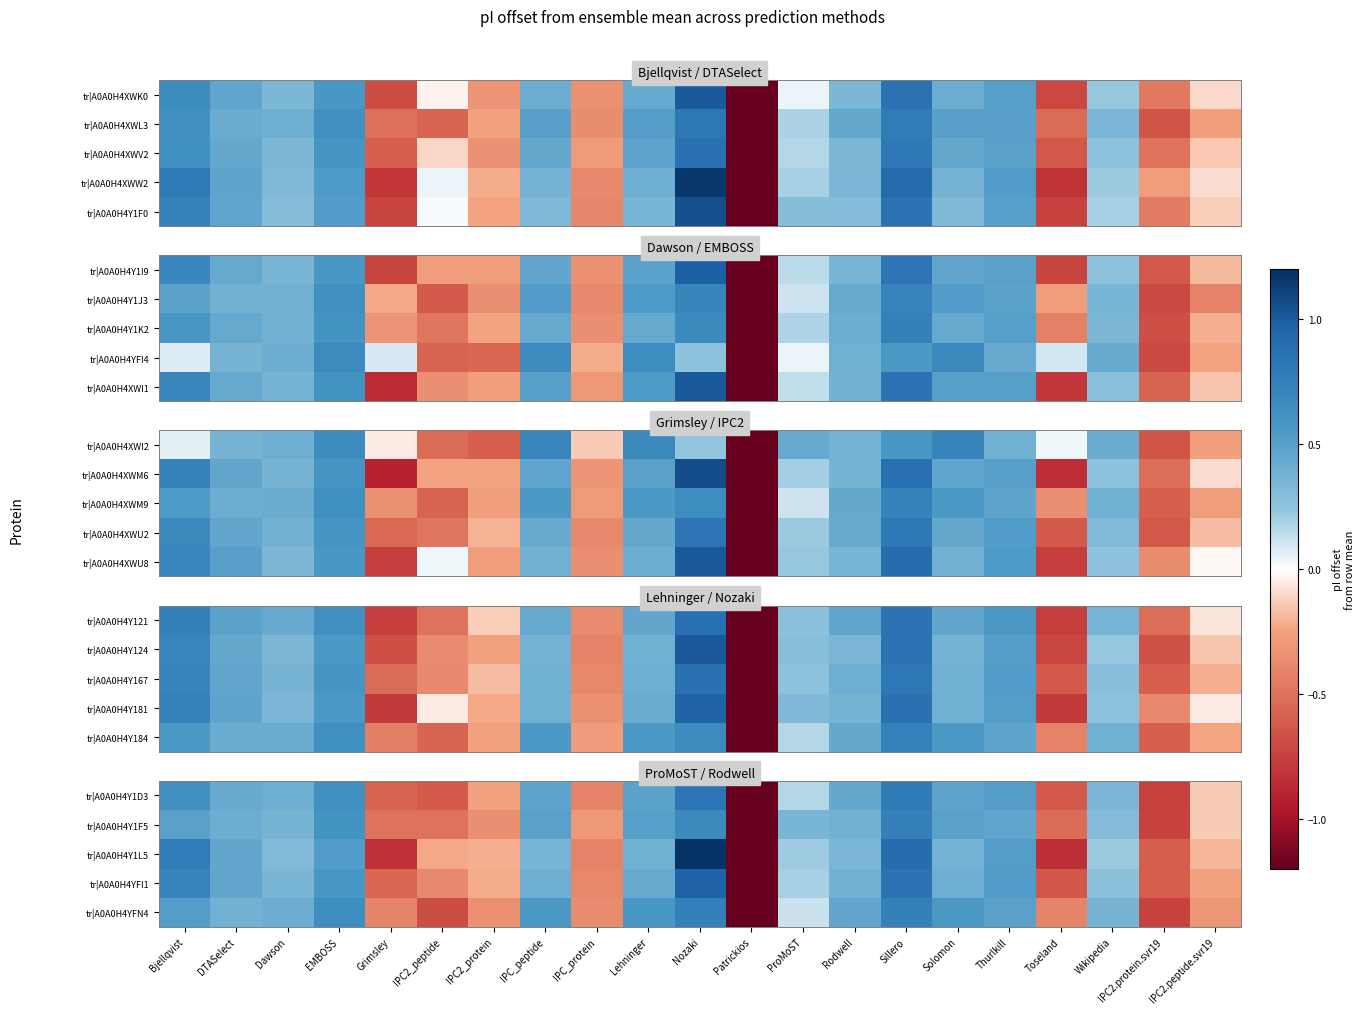

Which has a higher value, IPC2_protein or IPC2.peptide.svr19?

IPC2.peptide.svr19